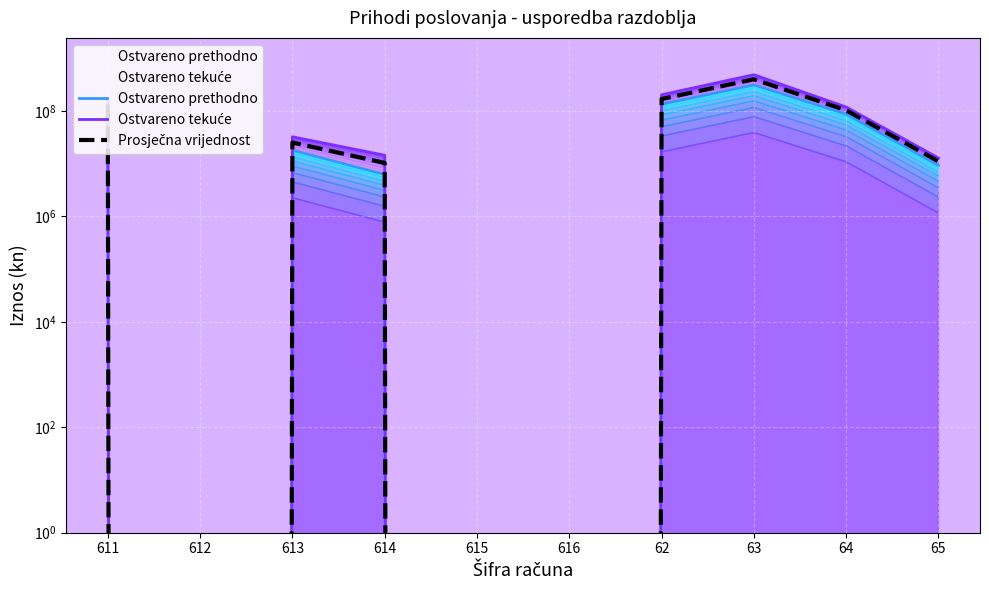

At which label does Ostvareno prethodno reach its peak?

63